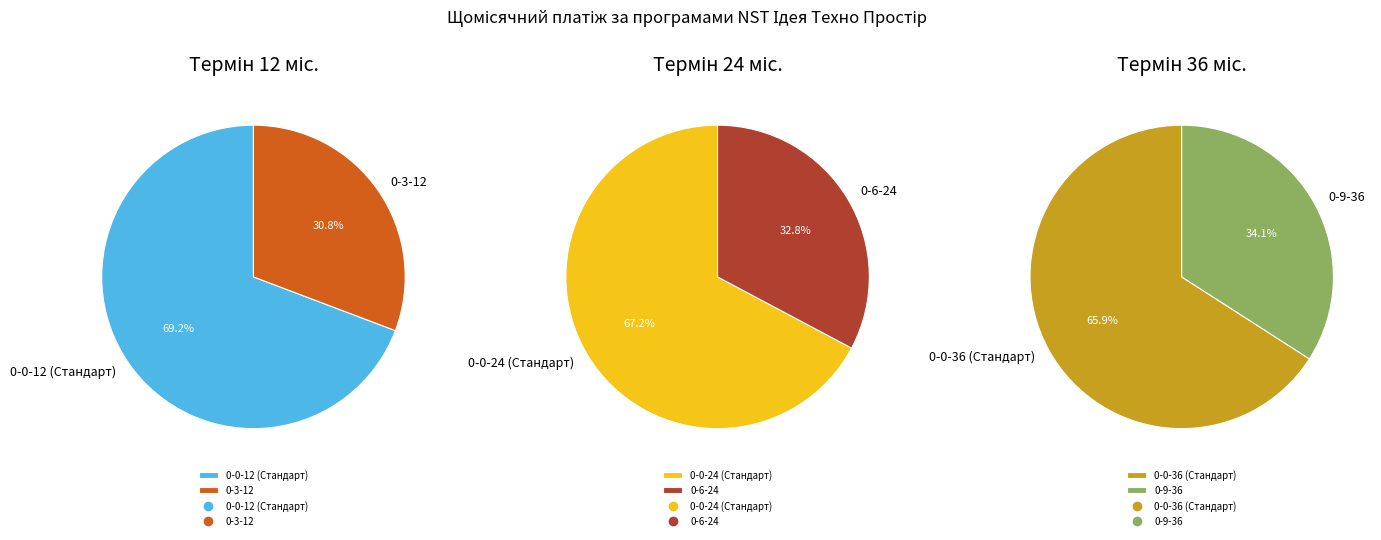

Which category has the biggest portion of the pie?

0-0-12 (Стандарт)